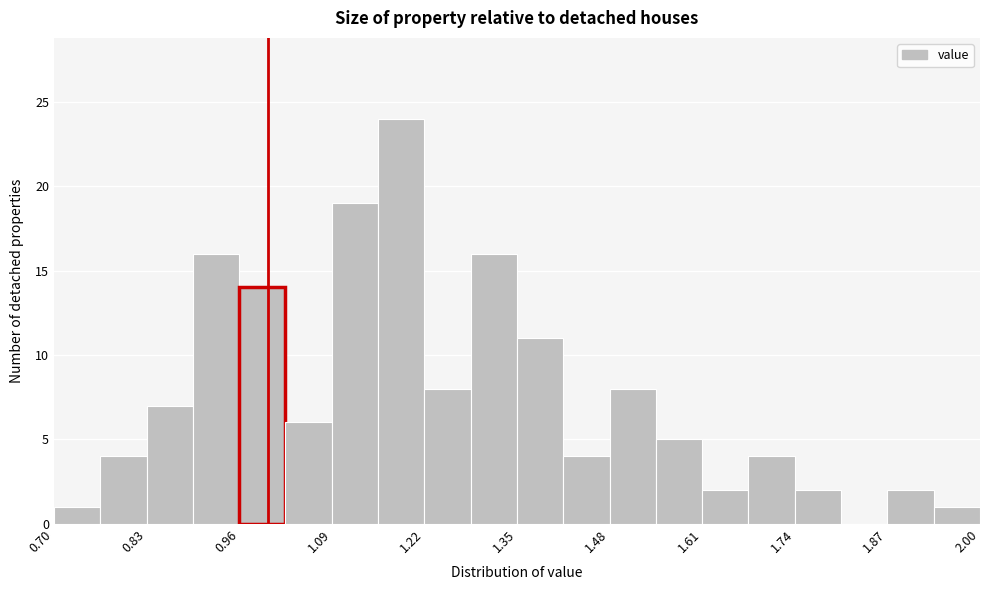

Around what value on the x-axis is the tallest bar? Give the approximate position of its centre, as read against the axis.

1.18